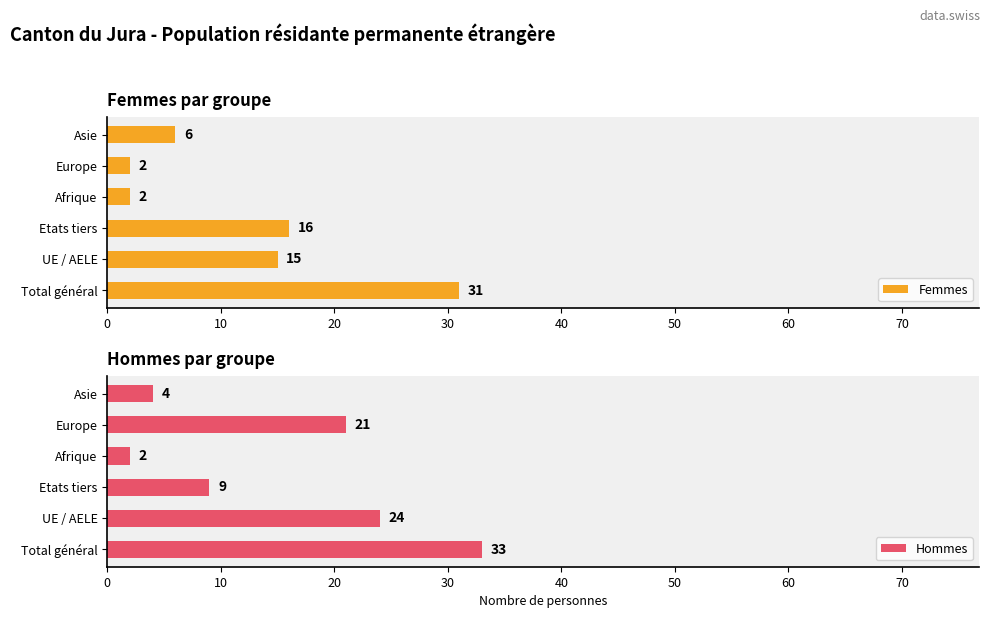

Rank the categories by Hommes value from lowest to highest.

Afrique, Asie, Etats tiers, Europe, UE / AELE, Total général